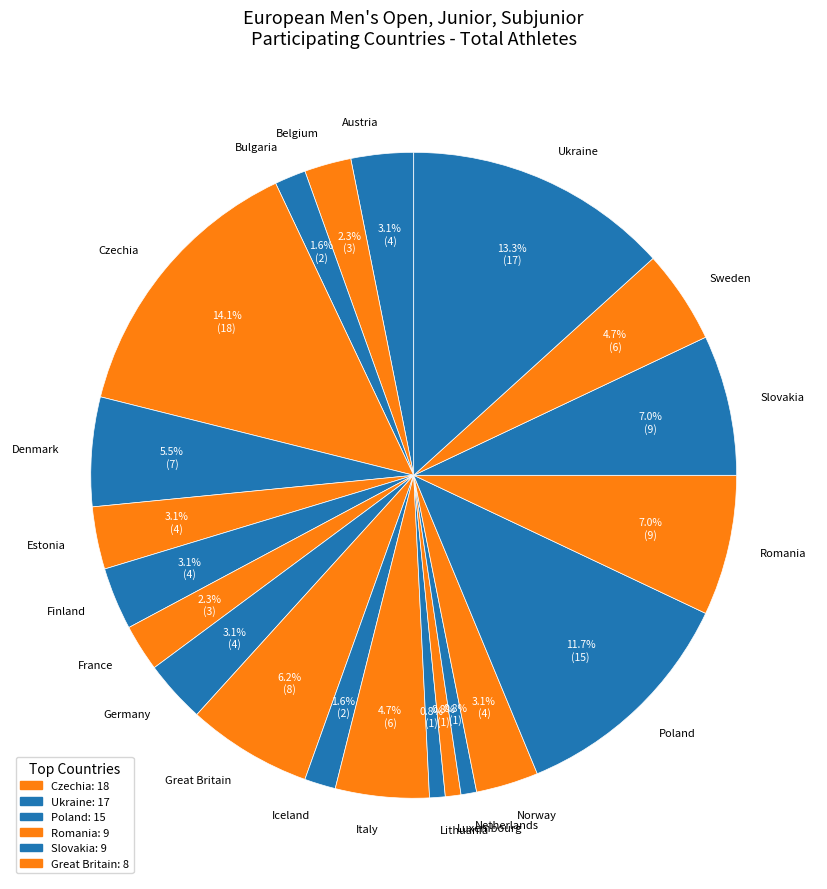

To the nearest percent, what portion does Finland represent?

3%